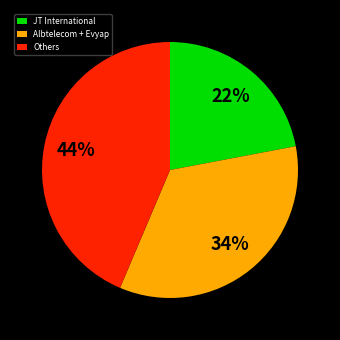

How many slices are in this pie chart?

3